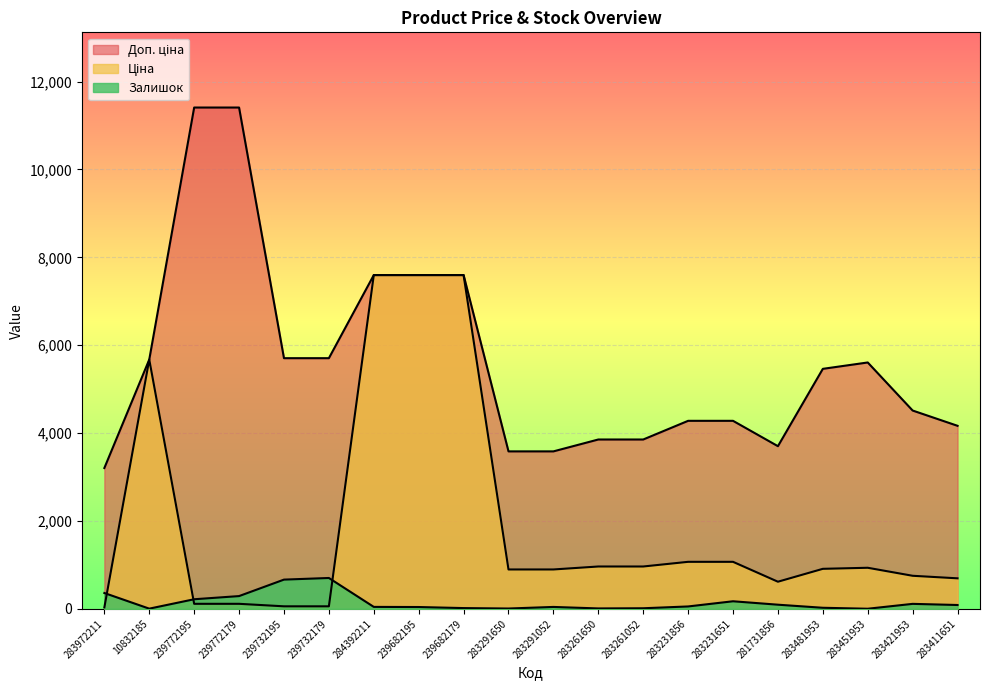

Which category has the highest value in the Ціна series?

284392211